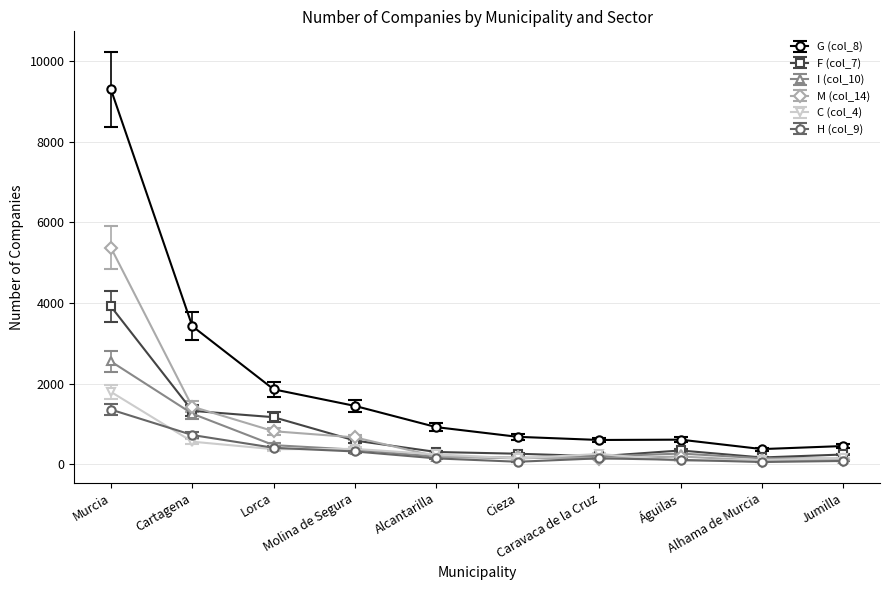

True or false: H (col_9) has a value of 55 at Alhama de Murcia.

True